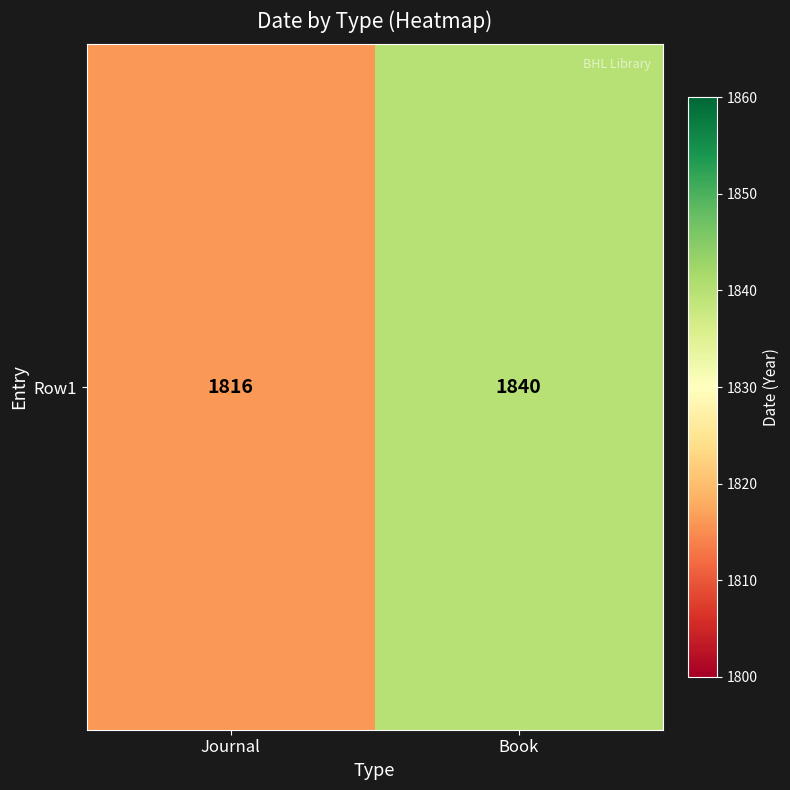

What is the difference between the values at Book and Journal?

24